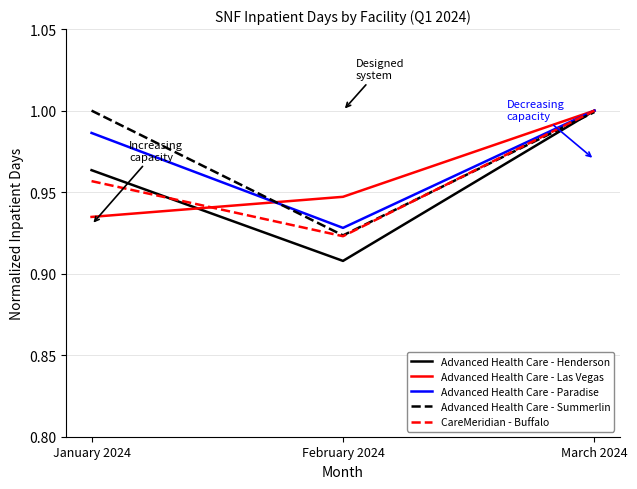

Which category has the highest value in the Advanced Health Care - Las Vegas series?

March 2024